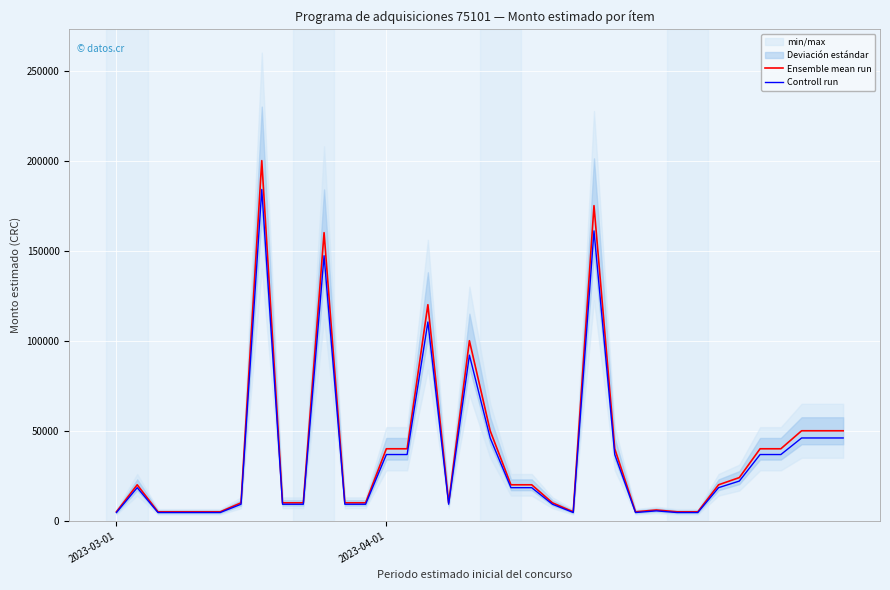

Where is Ensemble mean run nearest to the value 102500?

17